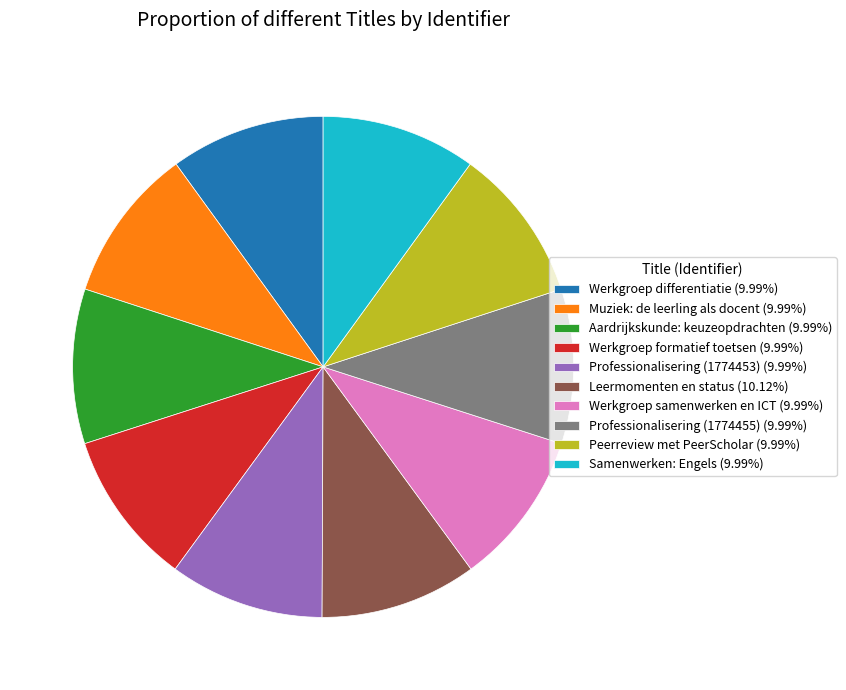

The Samenwerken: Engels slice represents 23% of the pie. True or false?

False